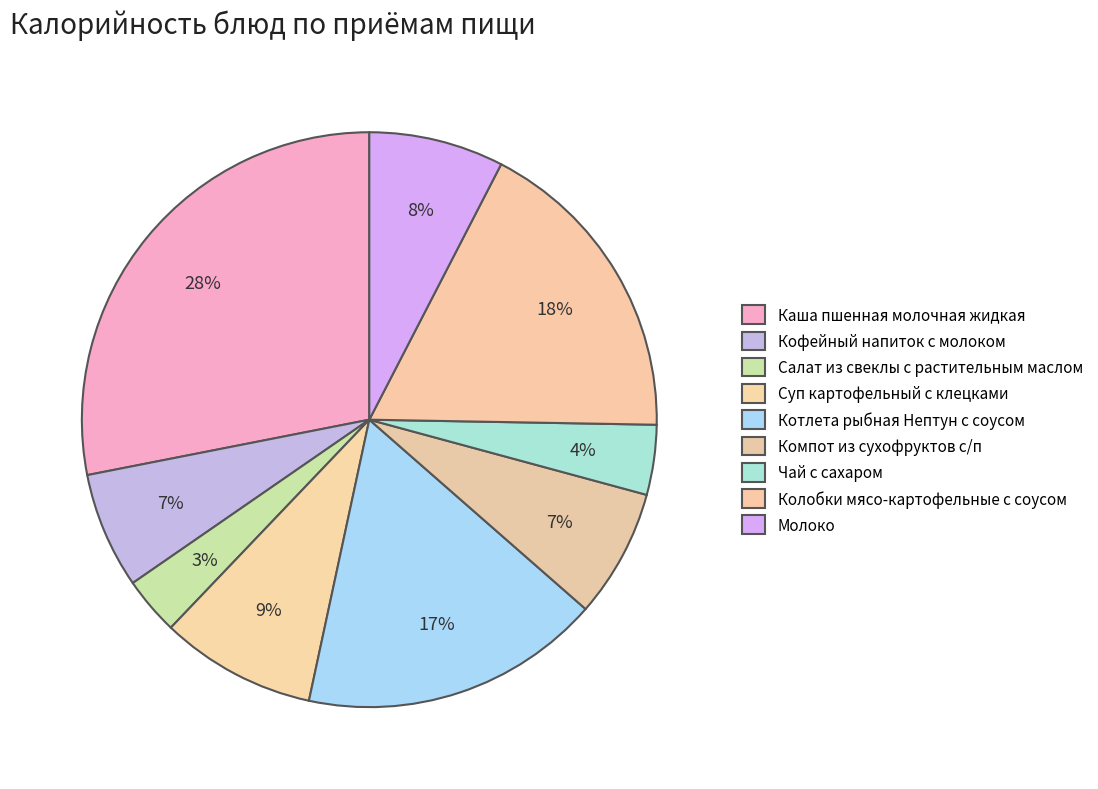

Which slice is the smallest?

Салат из свеклы с растительным маслом